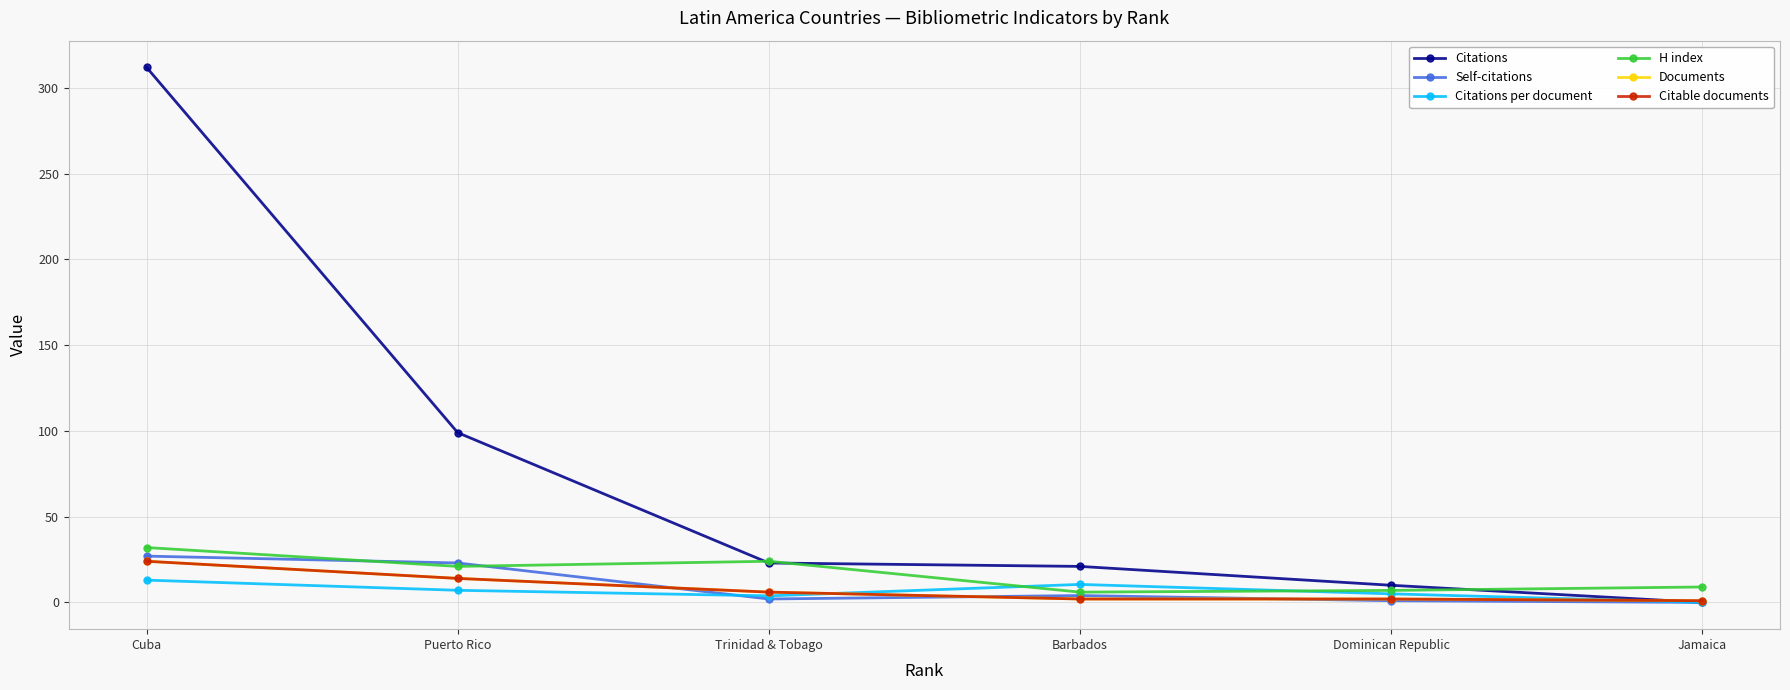

What value does the Citable documents series have at Trinidad & Tobago?

6.0